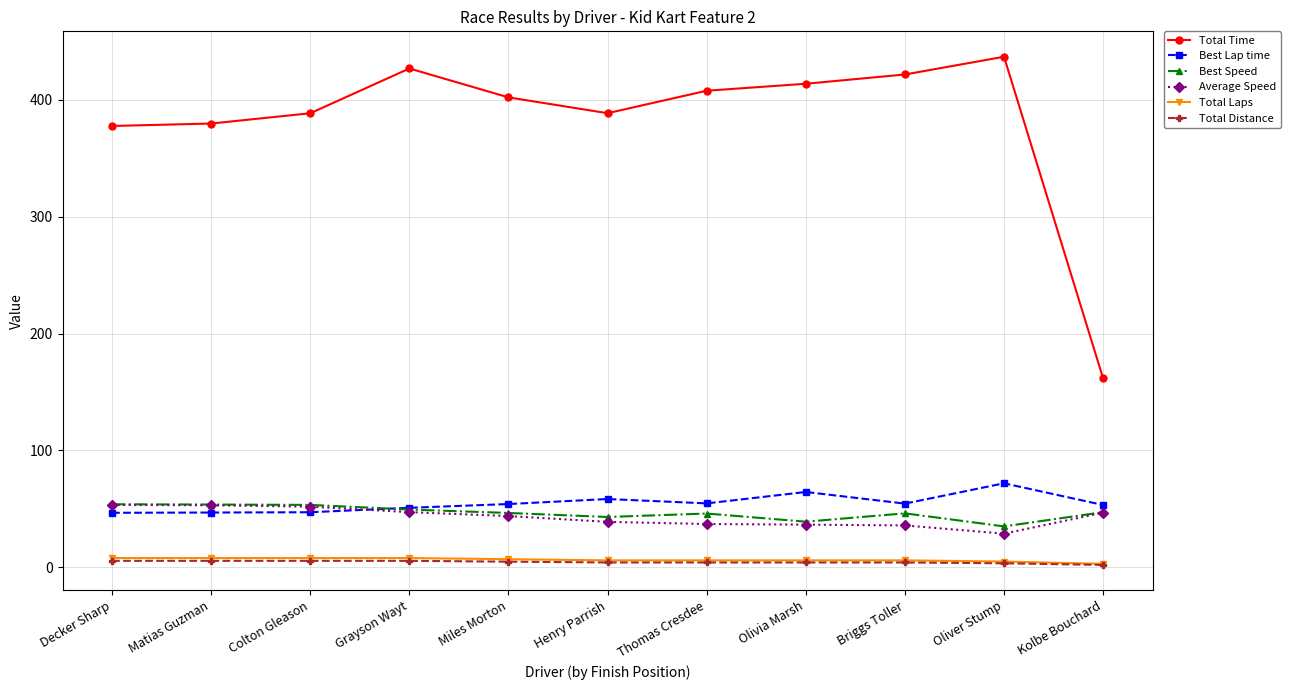

Which series has the largest range (max minus min)?

Total Time